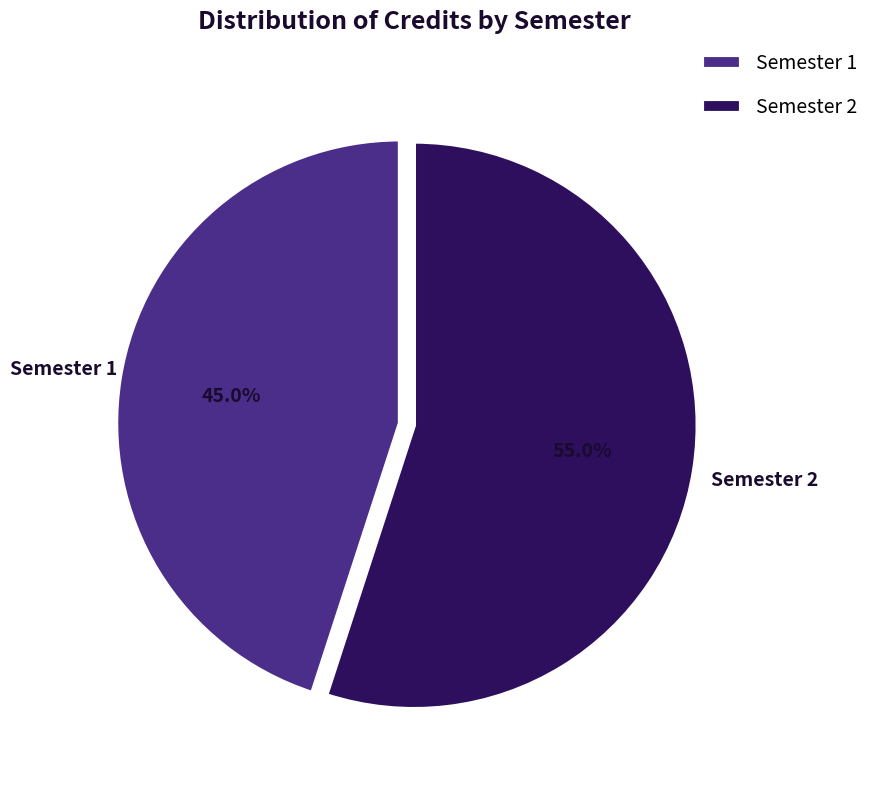

What percentage do Semester 1 and Semester 2 together represent?

100.0%